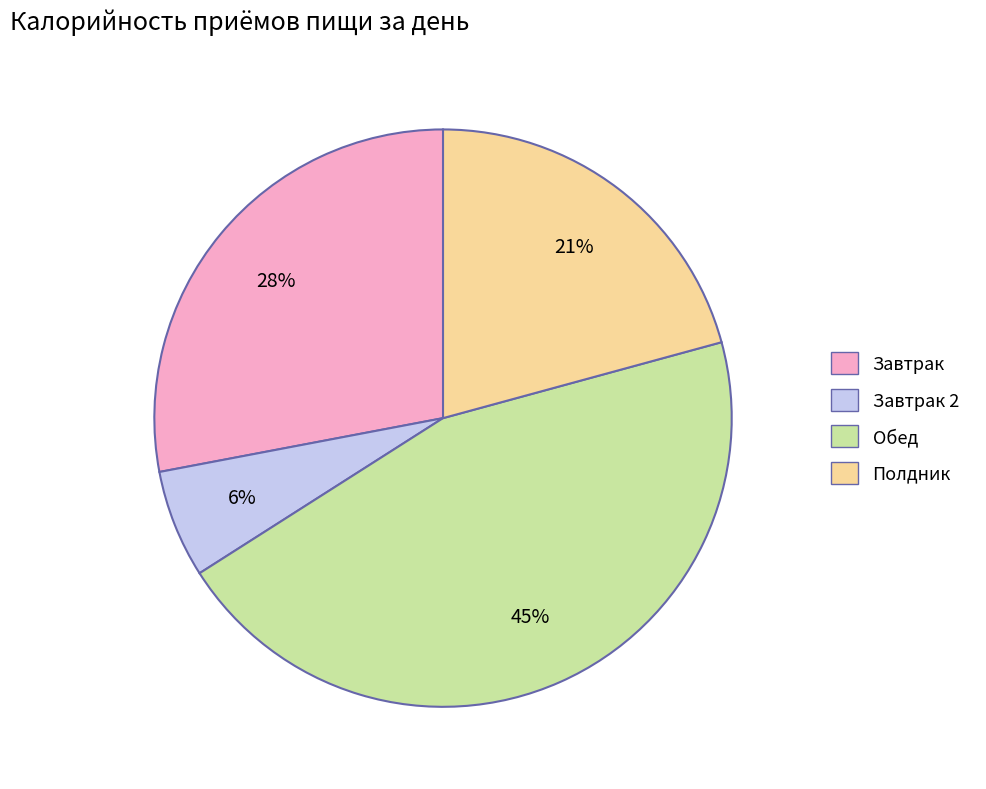

To the nearest percent, what is the average slice percentage?

25%